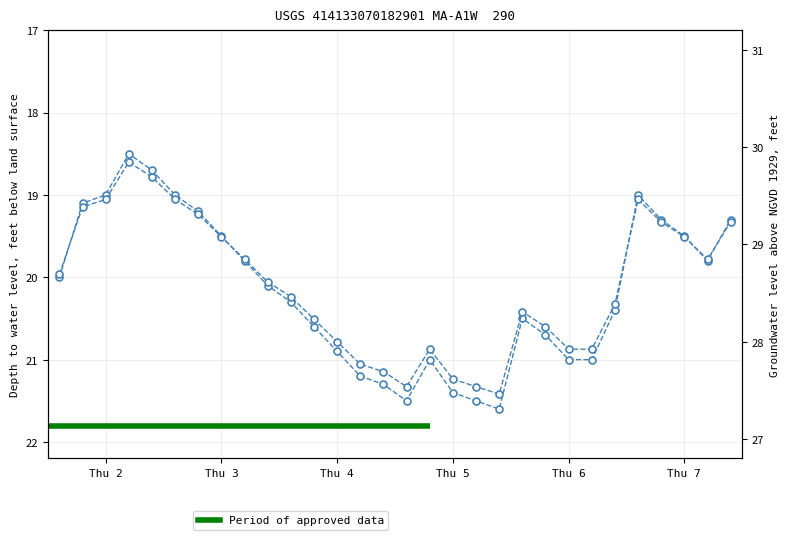

Which has a higher value, 6 or 11?

11